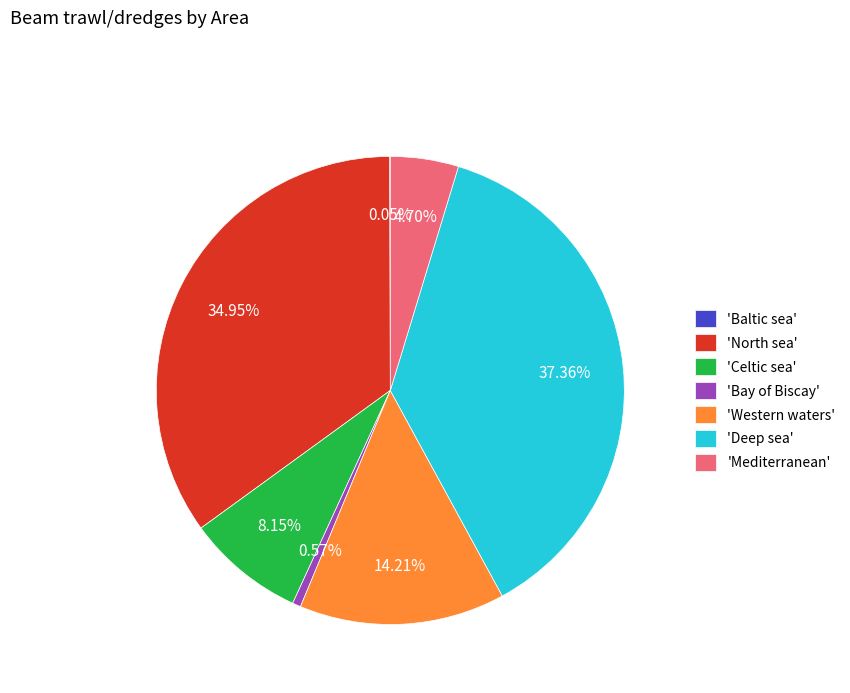

What is the largest slice in the pie chart?

'Deep sea'